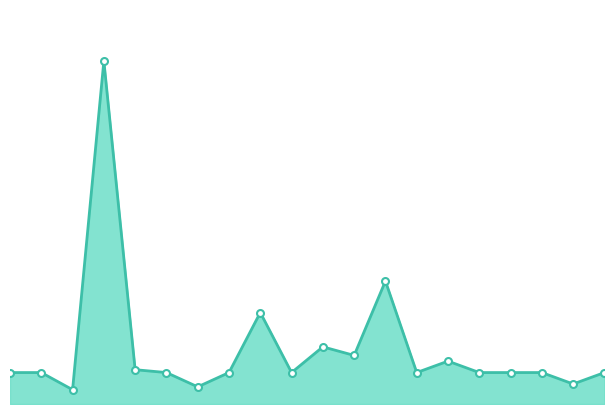

What is the maximum value shown in the chart?

120